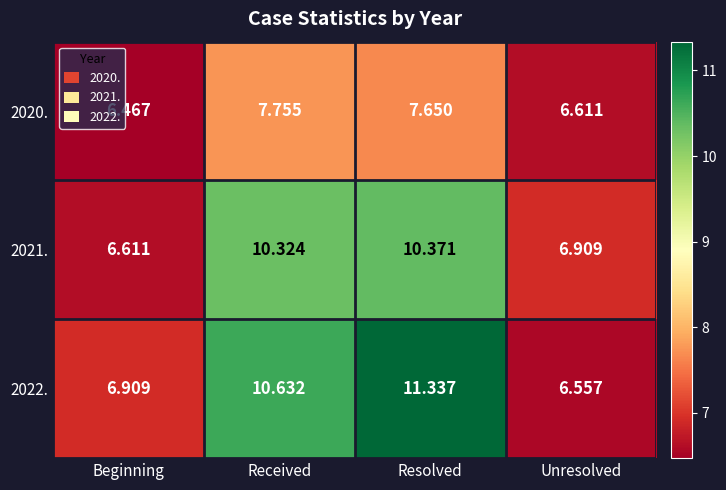

At which category is the sum across all series the highest?

Resolved